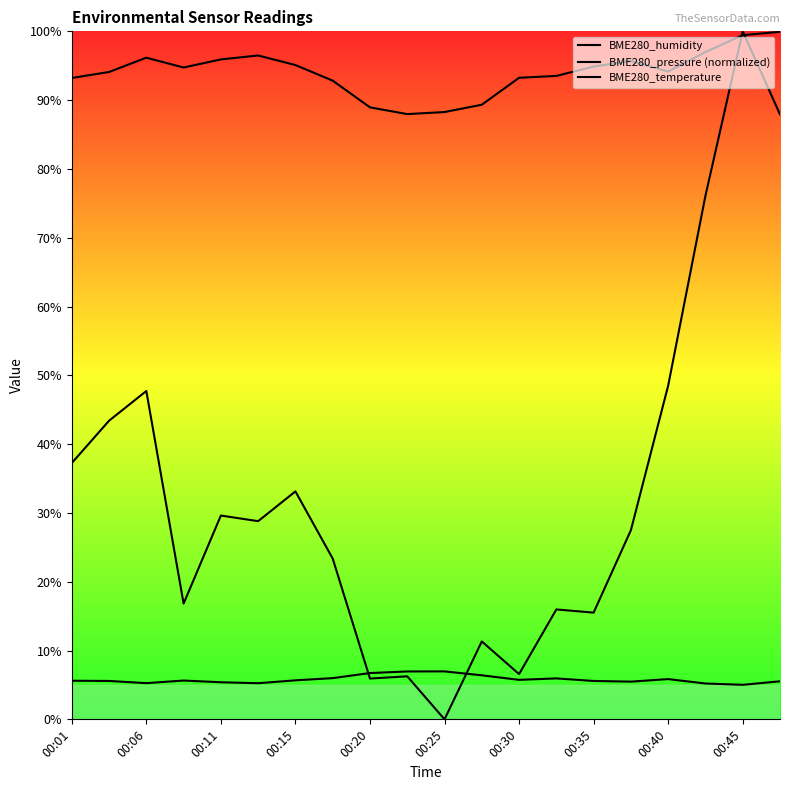

What is the average value of the BME280_temperature series?

5.8